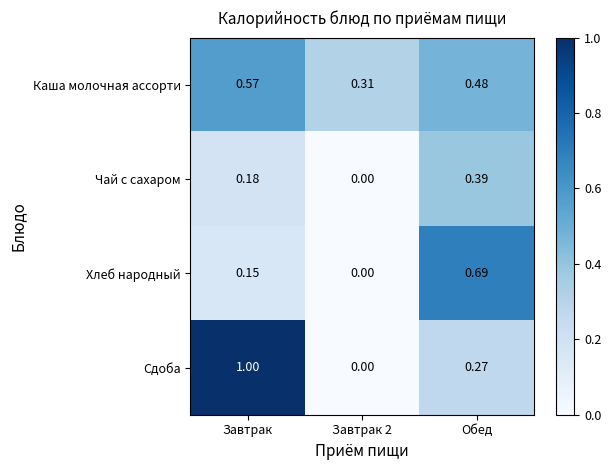

At which category is the sum across all series the highest?

Завтрак